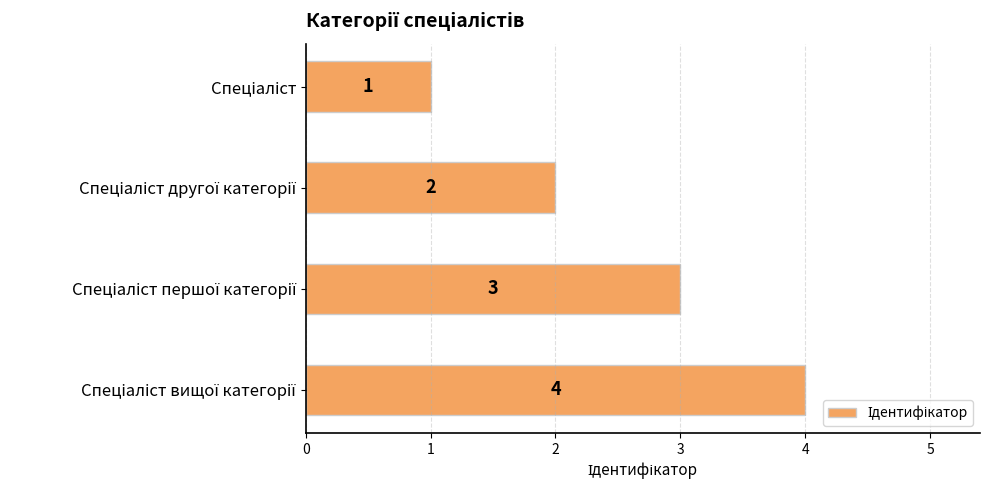

What is the value of the 2nd bar from the top?

2